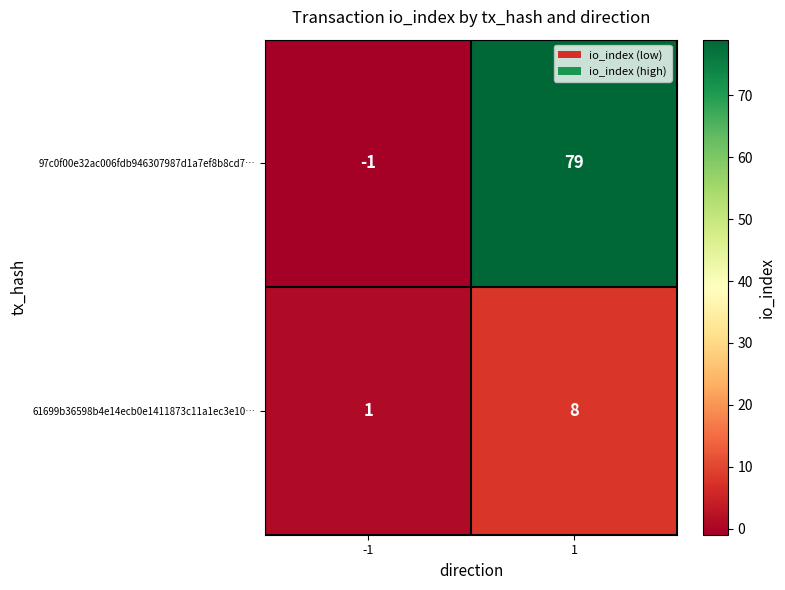

Reading right to left, list all the values displayed in this chart.

97c0f00e32ac006fdb946307987d1a7ef8b8cd7…: 79	-1
61699b36598b4e14ecb0e1411873c11a1ec3e10…: 8	1